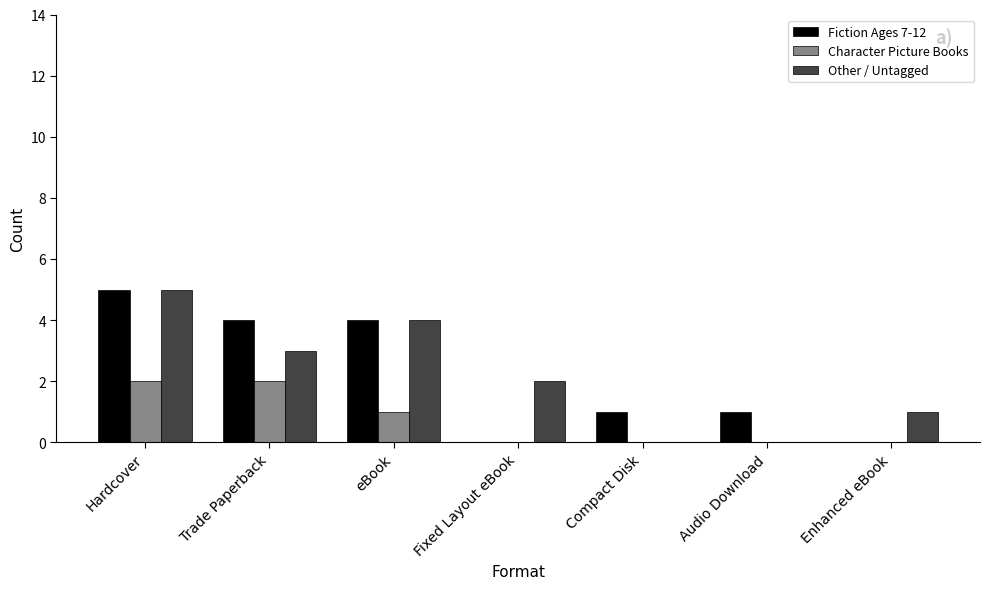

Is the value of Fiction Ages 7-12 at Audio Download greater than the value of Character Picture Books at Compact Disk?

Yes